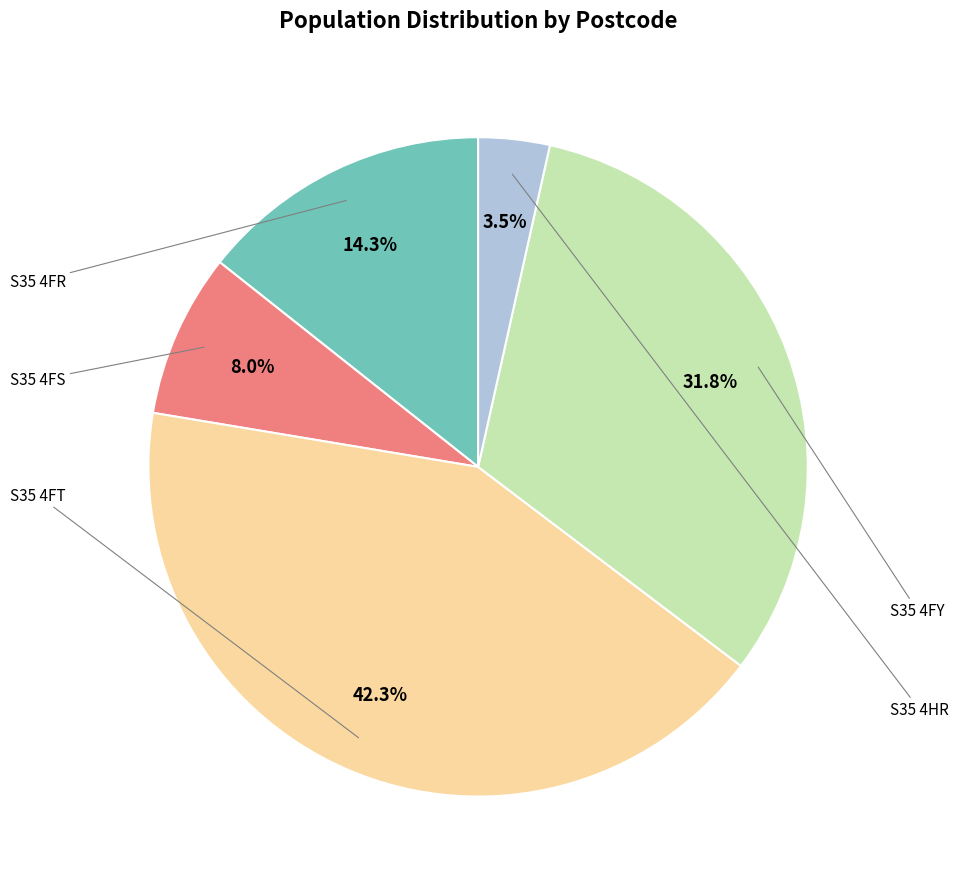

Which slice is the largest?

S35 4FT